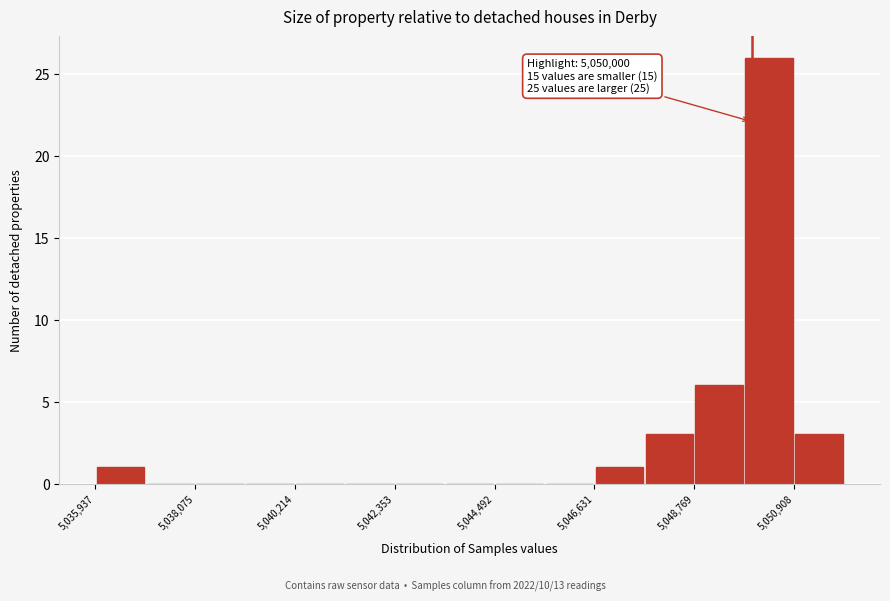

Read against the x-axis, roughly where is the centre of the tallest bar?

5050500